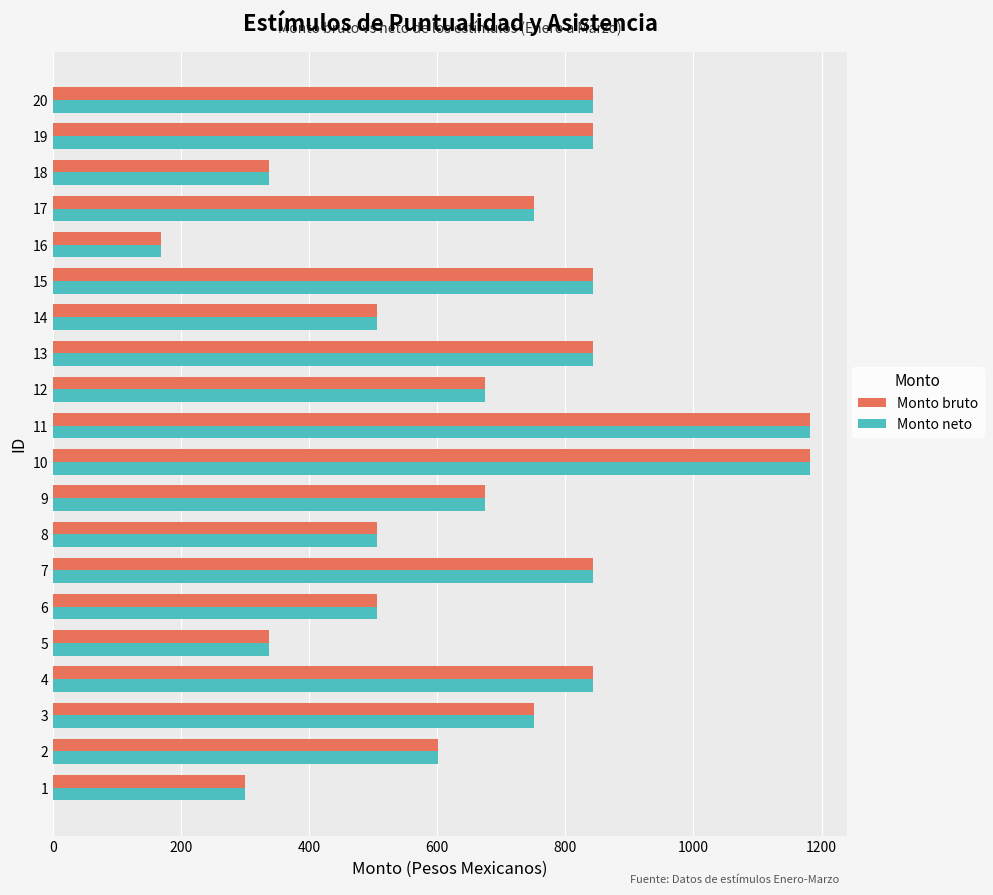

What is the sum of the Monto bruto values at 20 and 1?

1144.3